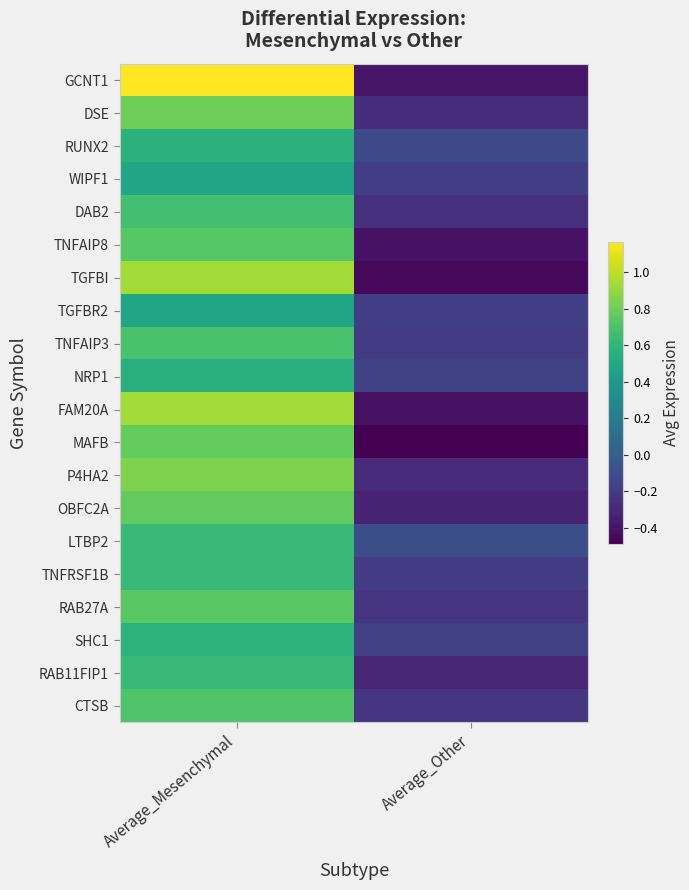

Reading right to left, list all the values displayed in this chart.

GCNT1: Average_Other=-0.4	Average_Mesenchymal=1.2
DSE: Average_Other=-0.3	Average_Mesenchymal=0.8
RUNX2: Average_Other=-0.1	Average_Mesenchymal=0.6
WIPF1: Average_Other=-0.2	Average_Mesenchymal=0.5
DAB2: Average_Other=-0.3	Average_Mesenchymal=0.7
TNFAIP8: Average_Other=-0.4	Average_Mesenchymal=0.7
TGFBI: Average_Other=-0.5	Average_Mesenchymal=0.9
TGFBR2: Average_Other=-0.2	Average_Mesenchymal=0.5
TNFAIP3: Average_Other=-0.2	Average_Mesenchymal=0.7
NRP1: Average_Other=-0.2	Average_Mesenchymal=0.6
FAM20A: Average_Other=-0.4	Average_Mesenchymal=0.9
MAFB: Average_Other=-0.5	Average_Mesenchymal=0.8
P4HA2: Average_Other=-0.3	Average_Mesenchymal=0.8
OBFC2A: Average_Other=-0.3	Average_Mesenchymal=0.8
LTBP2: Average_Other=-0.1	Average_Mesenchymal=0.6
TNFRSF1B: Average_Other=-0.2	Average_Mesenchymal=0.6
RAB27A: Average_Other=-0.2	Average_Mesenchymal=0.7
SHC1: Average_Other=-0.2	Average_Mesenchymal=0.6
RAB11FIP1: Average_Other=-0.3	Average_Mesenchymal=0.6
CTSB: Average_Other=-0.2	Average_Mesenchymal=0.7